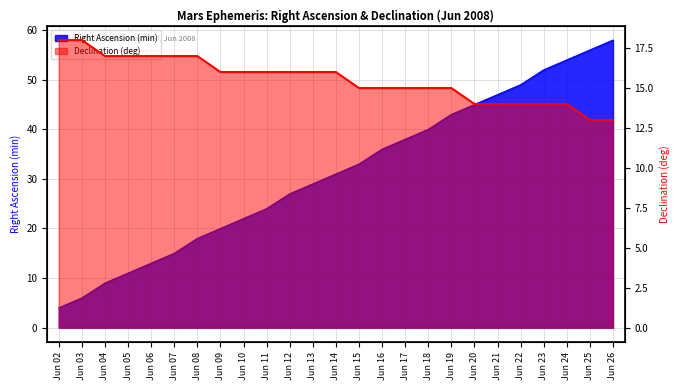

After their last crossing, which series has the higher values: Right Ascension (min) or Declination (deg)?

Right Ascension (min)